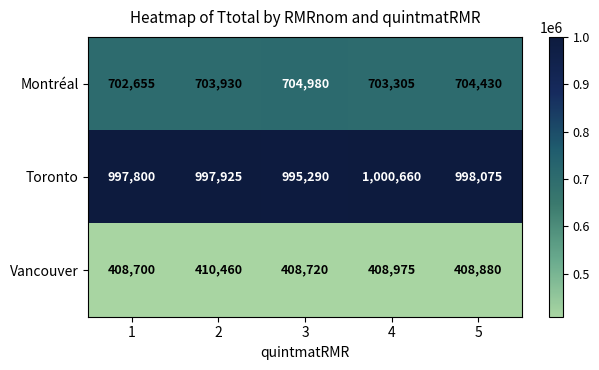

The value of Montréal at 2 is 703930. True or false?

True